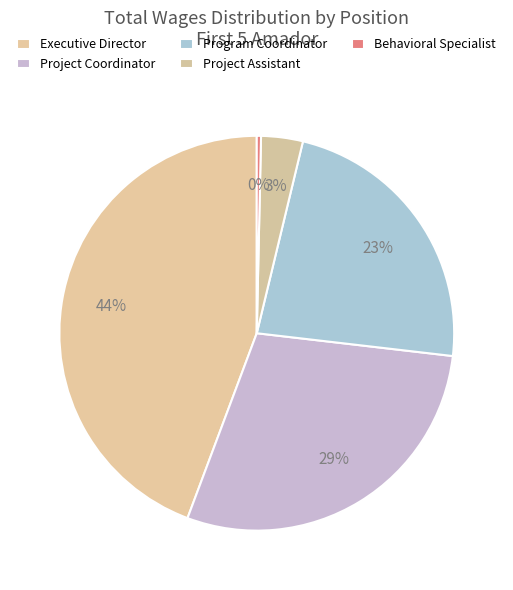

To the nearest percent, what is the average slice percentage?

20%